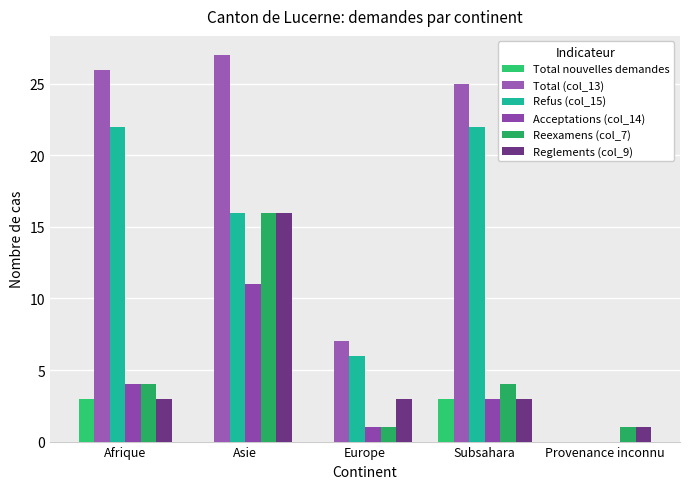

How many series are shown in this chart?

6